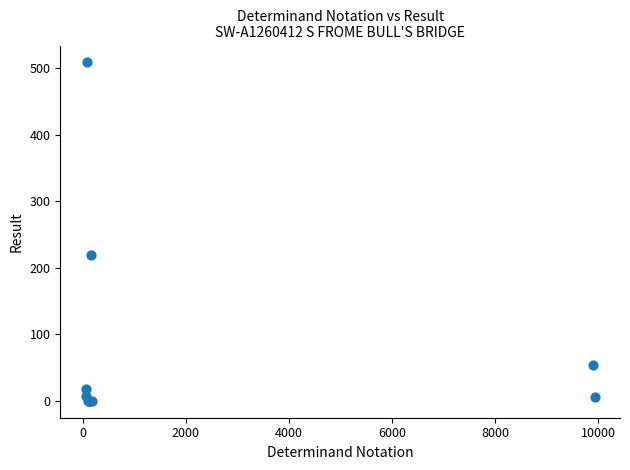

What Y value in the scatter plot is closest to 254?

220.0